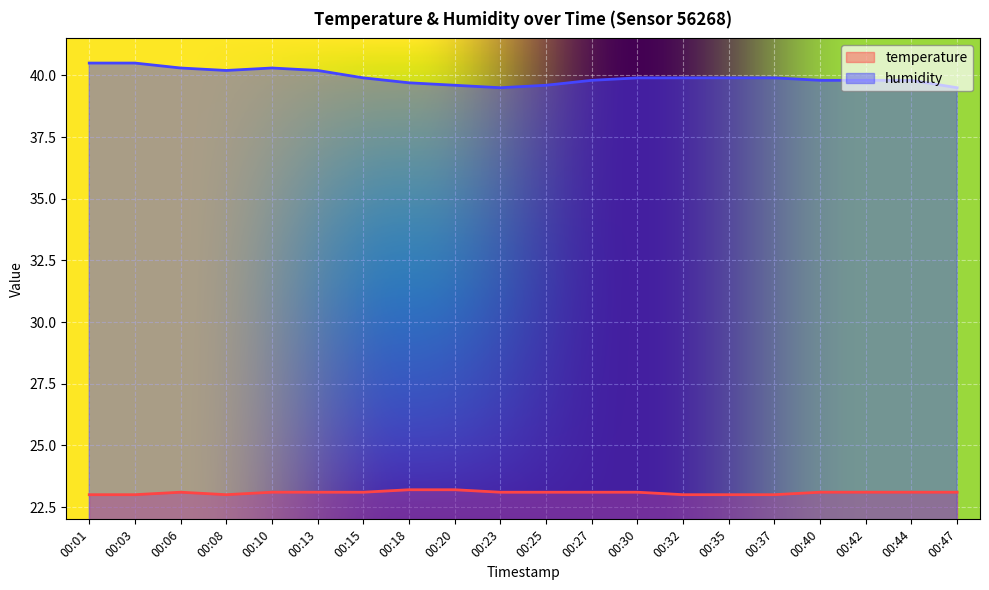

What are all the series names shown in the legend?

temperature, humidity